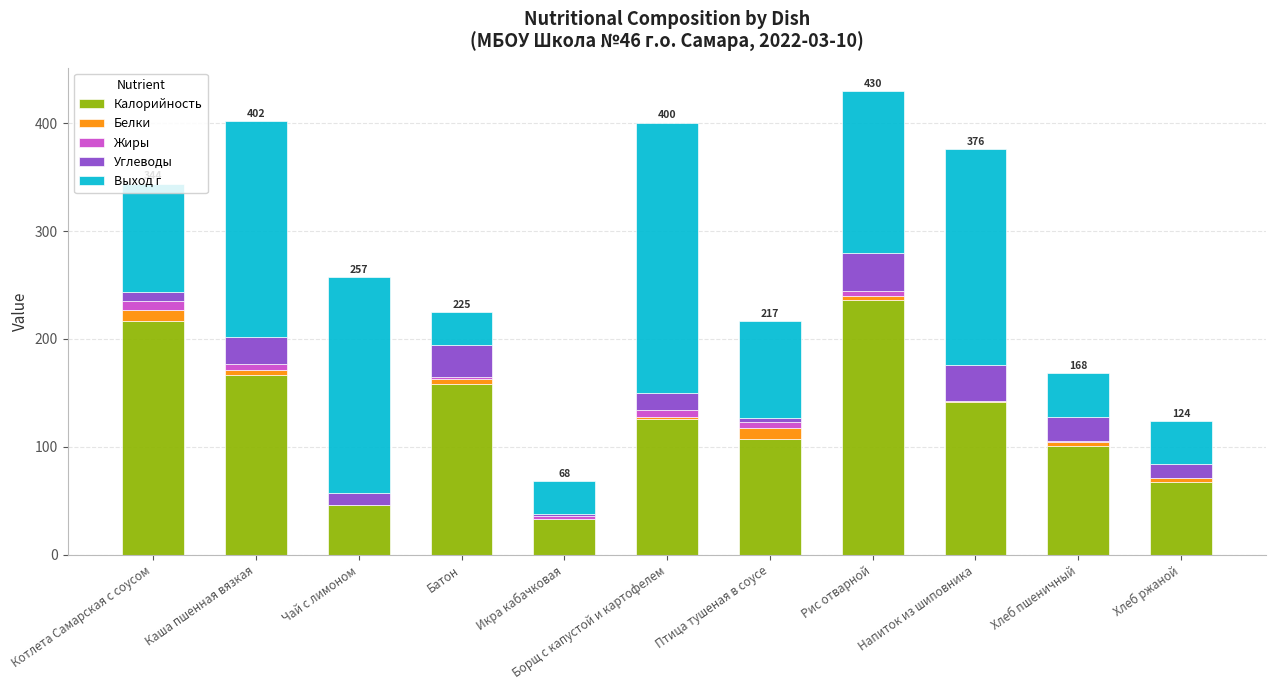

How many distinct data groups are displayed?

5